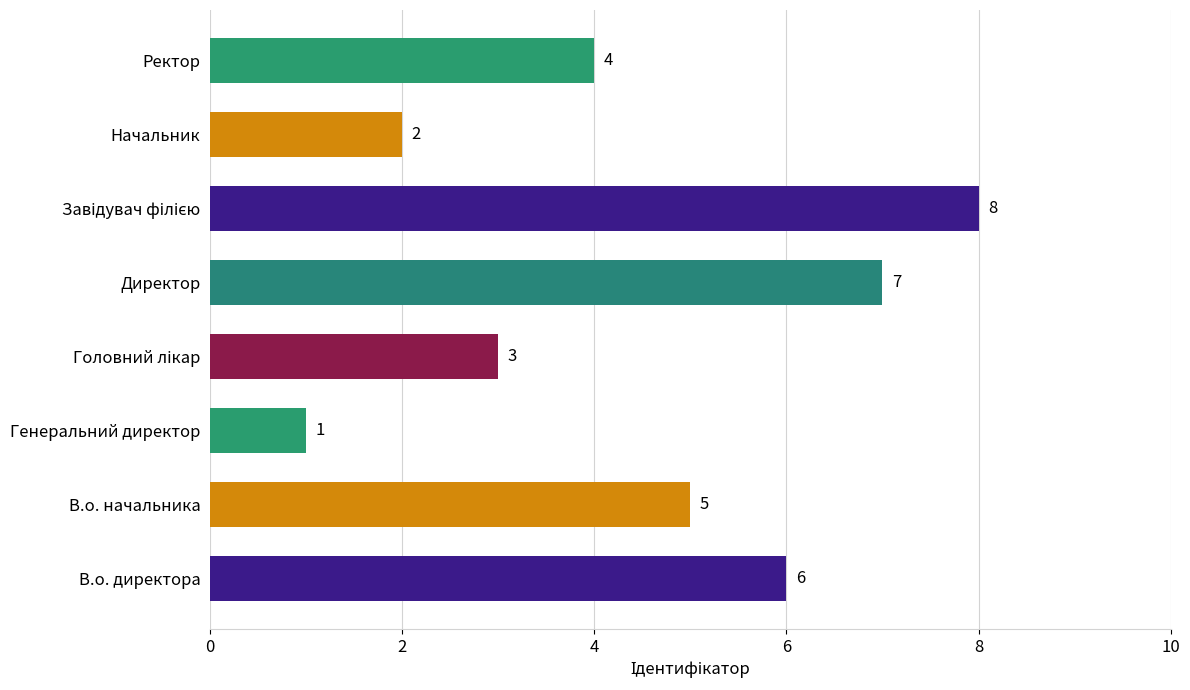

The chart shows a value of 2 at Начальник. True or false?

True